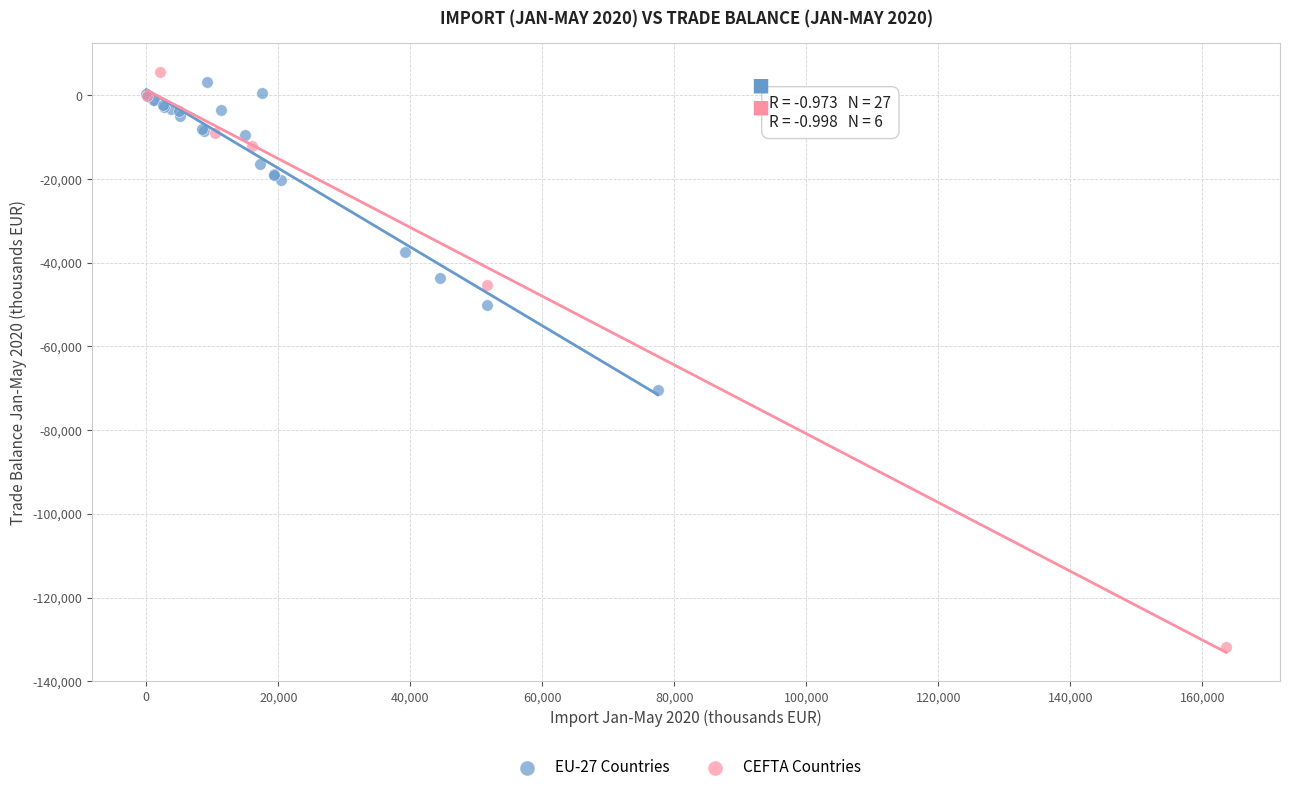

Which series has the widest spread of Y values?

CEFTA Countries